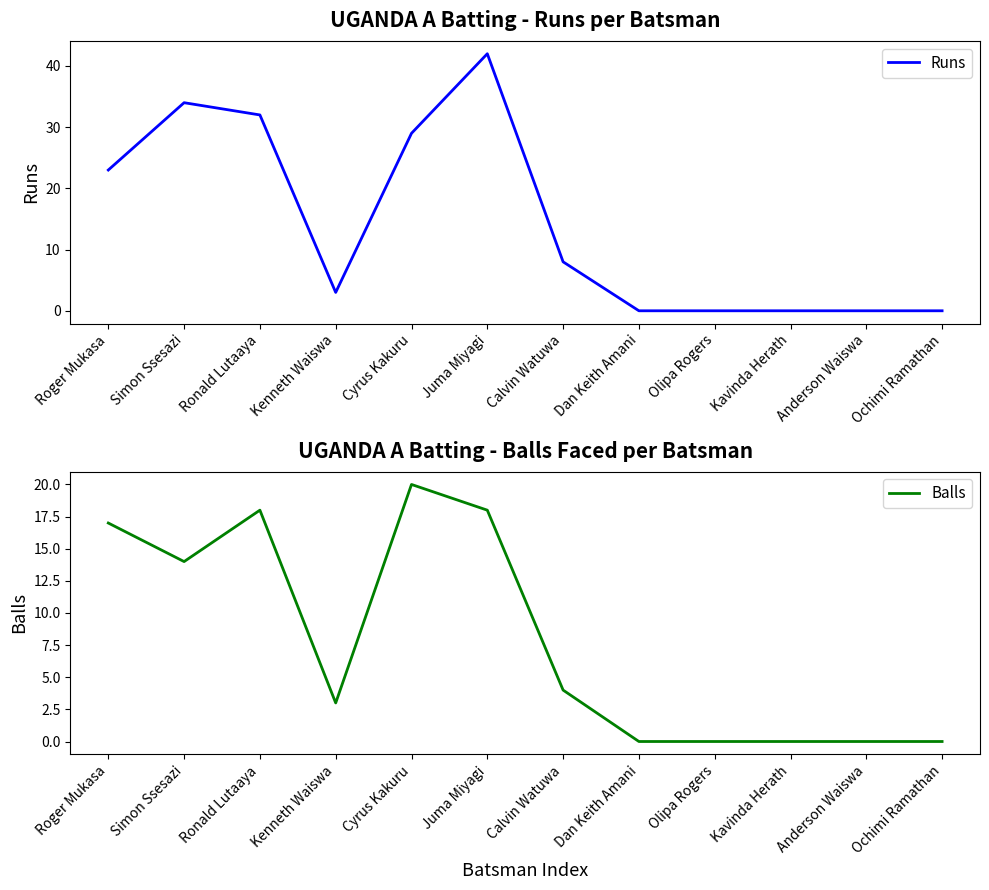

Reading left to right, list all the values displayed in this chart.

Runs: Roger Mukasa=23	Simon Ssesazi=34	Ronald Lutaaya=32	Kenneth Waiswa=3	Cyrus Kakuru=29	Juma Miyagi=42	Calvin Watuwa=8	Dan Keith Amani=0	Olipa Rogers=0	Kavinda Herath=0	Anderson Waiswa=0	Ochimi Ramathan=0
Balls: Roger Mukasa=17	Simon Ssesazi=14	Ronald Lutaaya=18	Kenneth Waiswa=3	Cyrus Kakuru=20	Juma Miyagi=18	Calvin Watuwa=4	Dan Keith Amani=0	Olipa Rogers=0	Kavinda Herath=0	Anderson Waiswa=0	Ochimi Ramathan=0